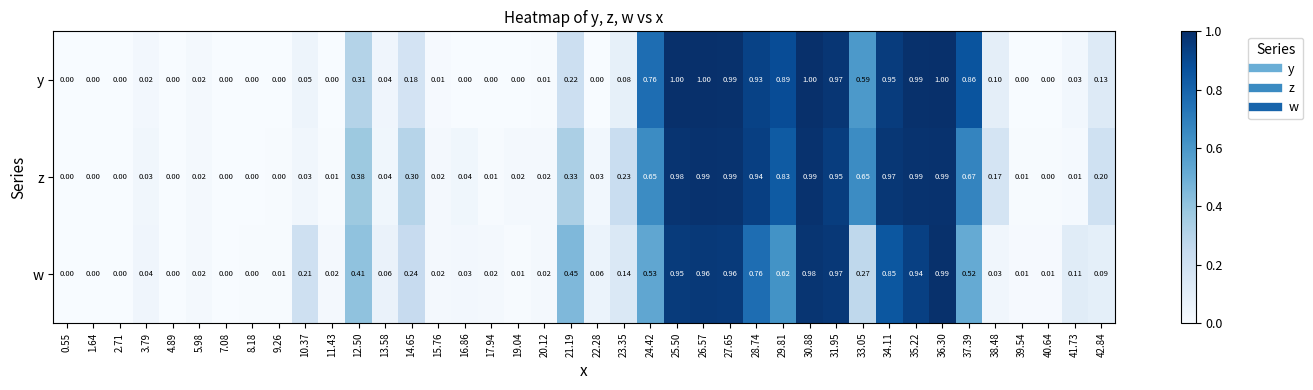

At 19.04, list the series in order from smallest to largest.

y, w, z